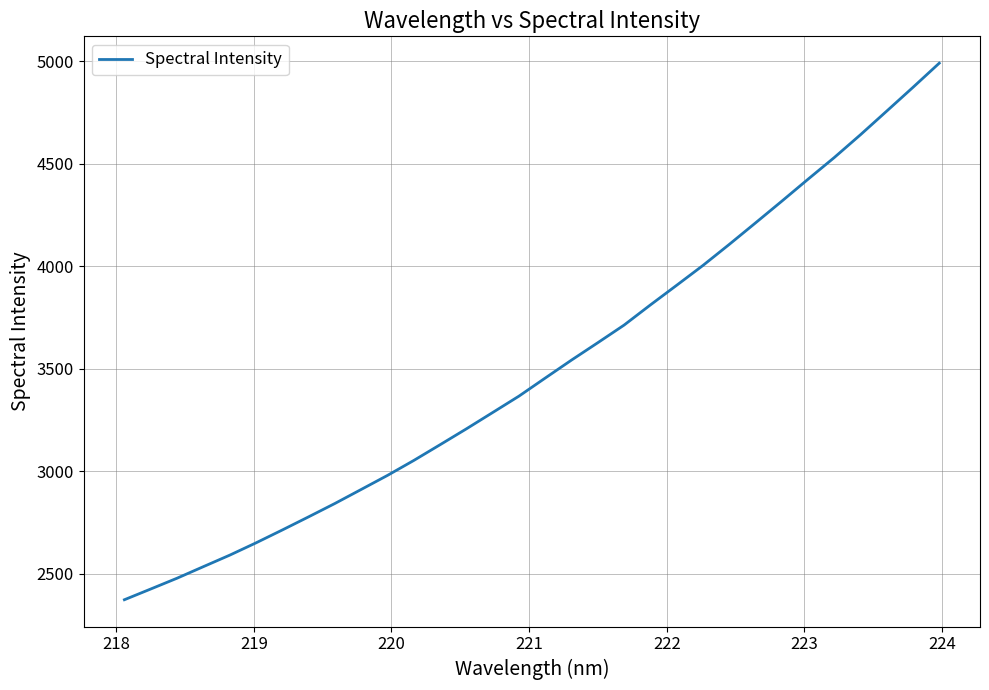

What is the maximum value shown in the chart?

4989.6